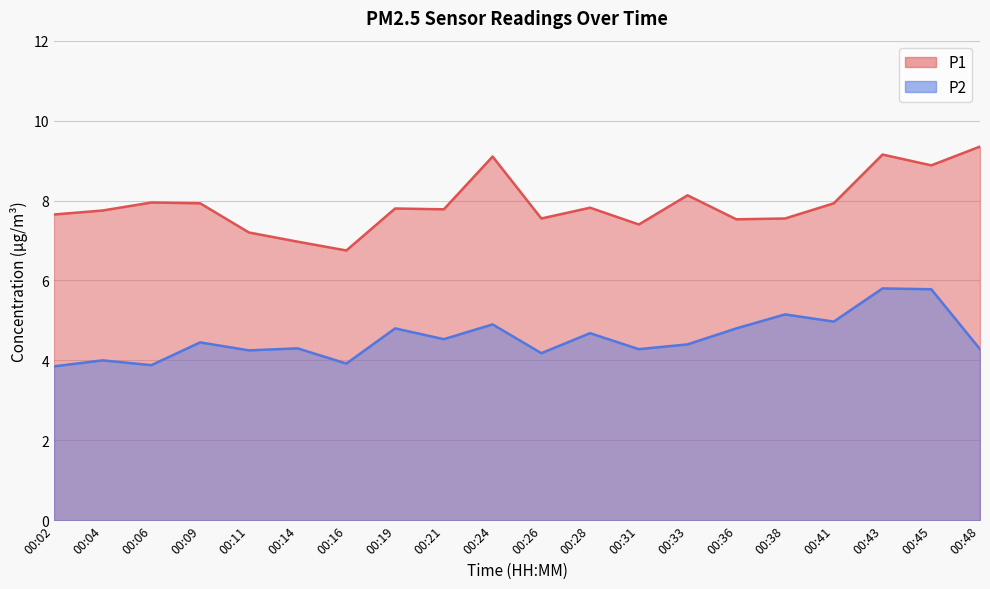

Which series has the largest total across all categories?

P1